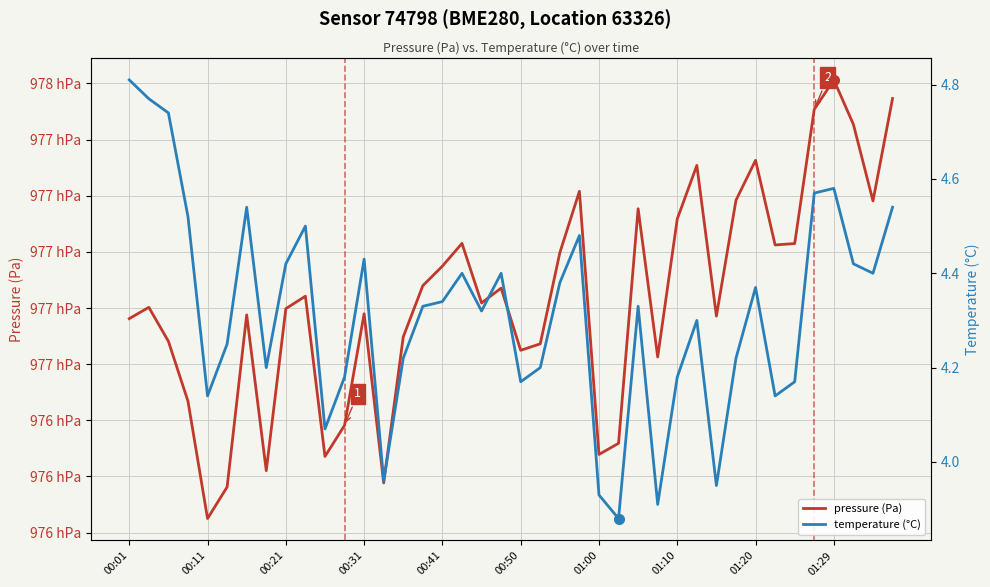

Is this an area chart (filled region under the line)?

No